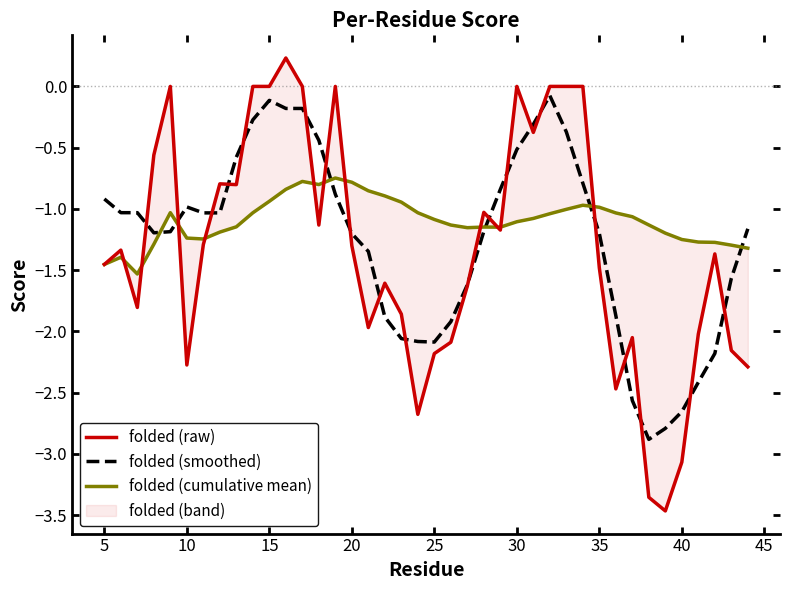

Does the chart display data point markers on the line(s)?

No